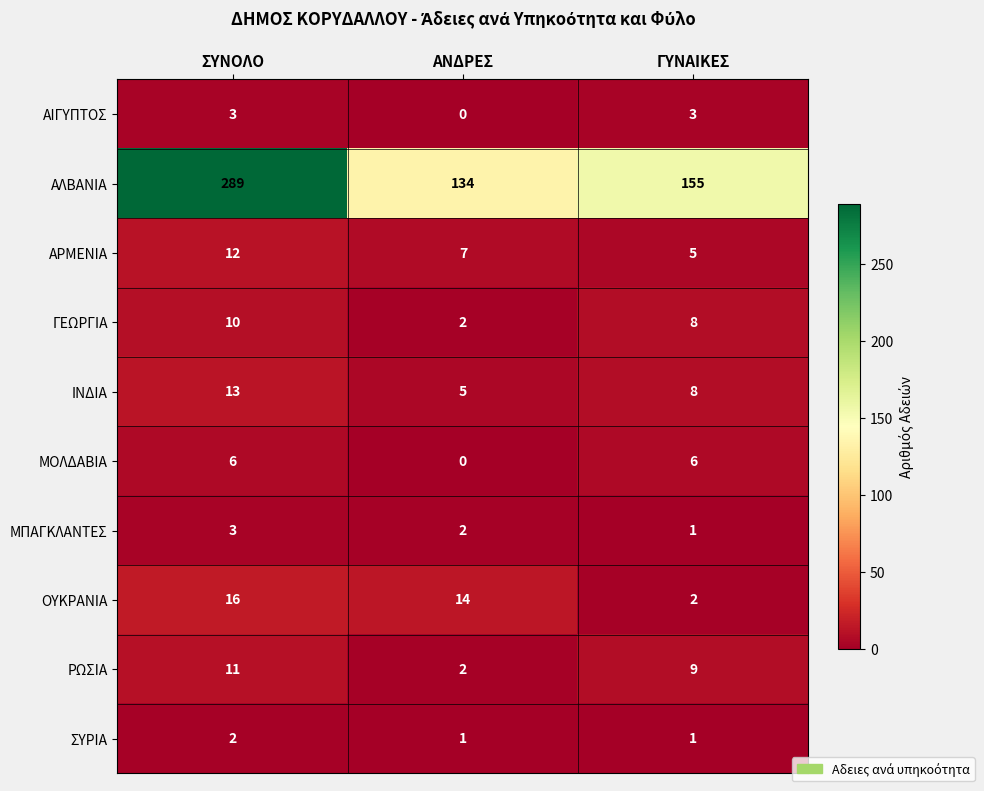

Count the number of categories in the chart.

3